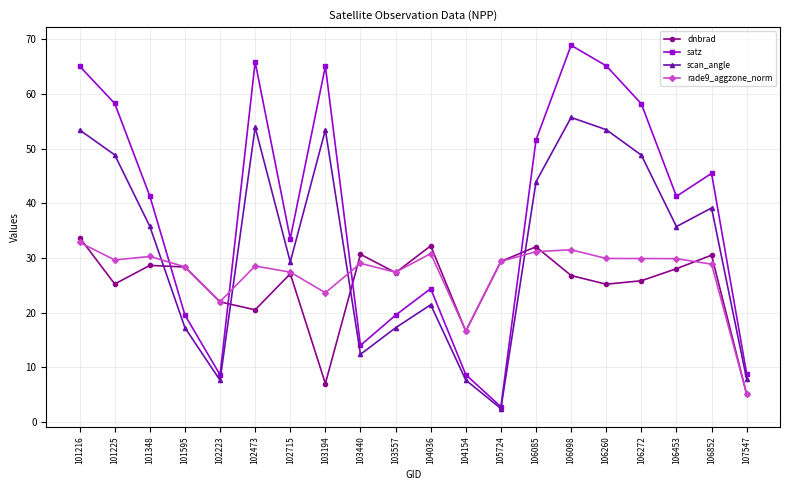

What is the maximum value for rade9_aggzone_norm?

32.9